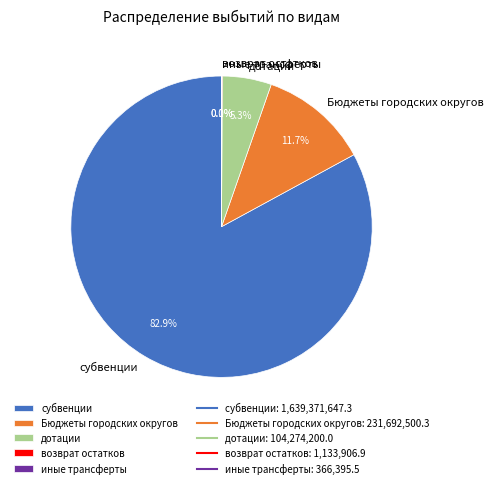

To the nearest percent, what is the difference between the largest and smallest slice percentages?

83%